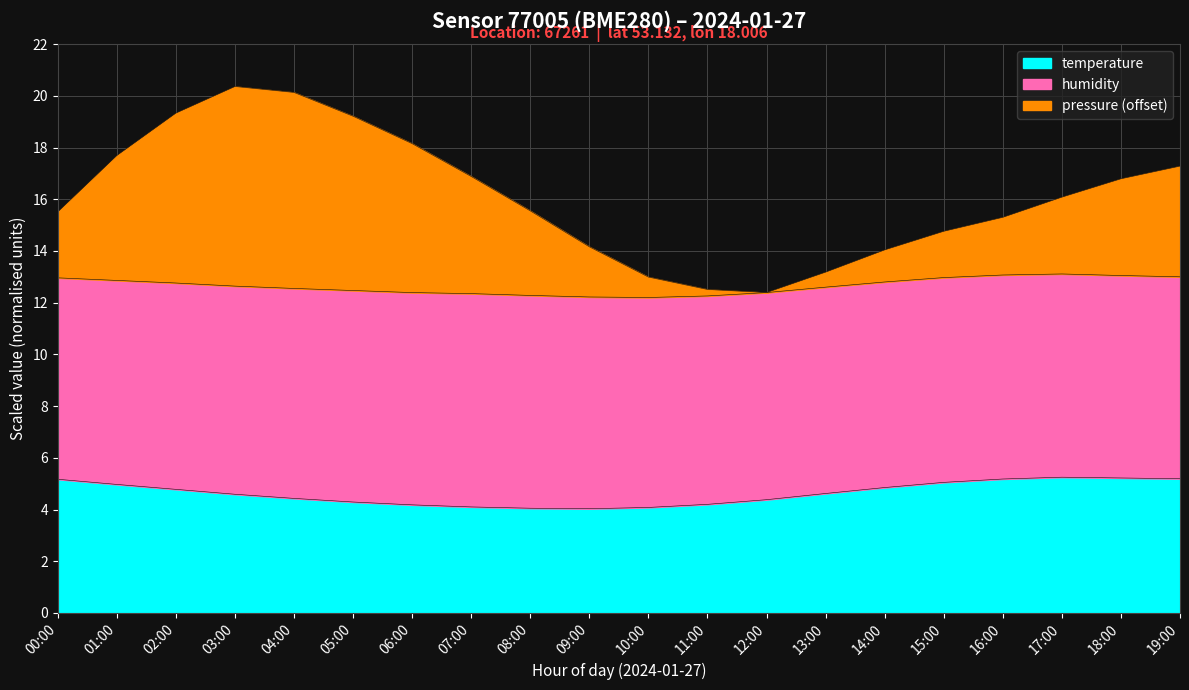

The pressure series shows 12.5 at 11:00. True or false?

True